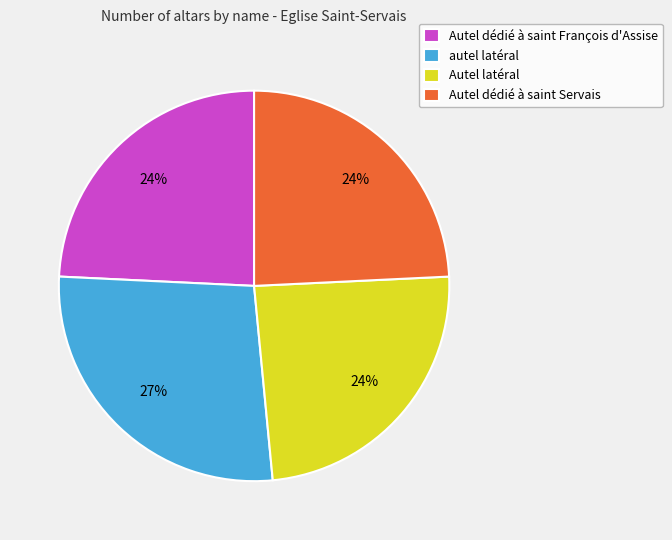

Is autel latéral the majority of the pie?

No